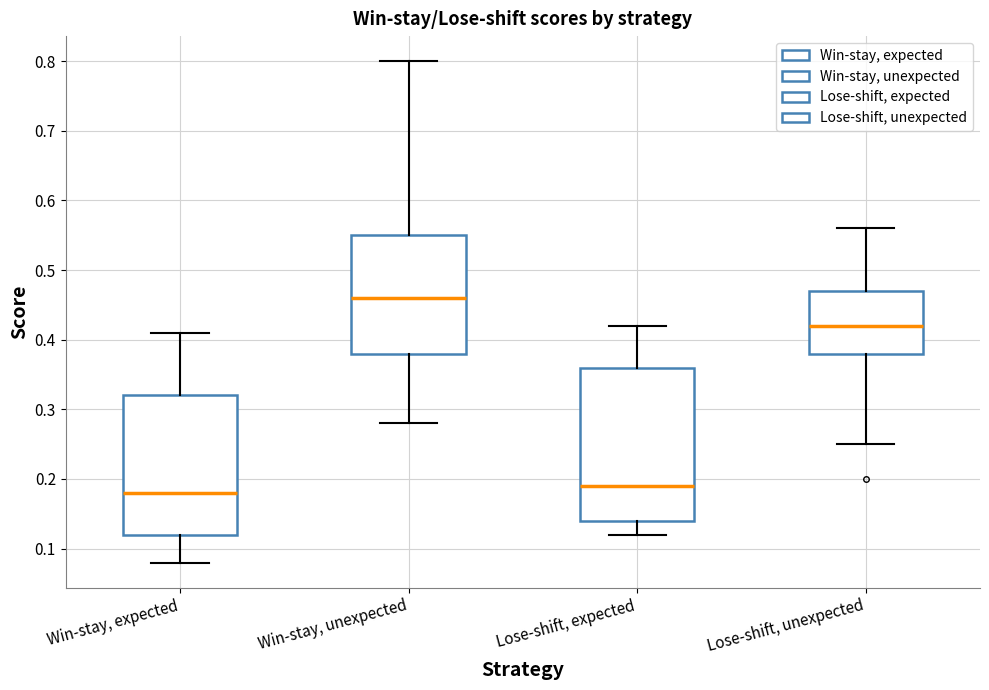

Where is the upper edge of the box for Win-stay, unexpected on the y-axis? The values are not printed on the chart, so give them approximately, as read against the axis.

0.55